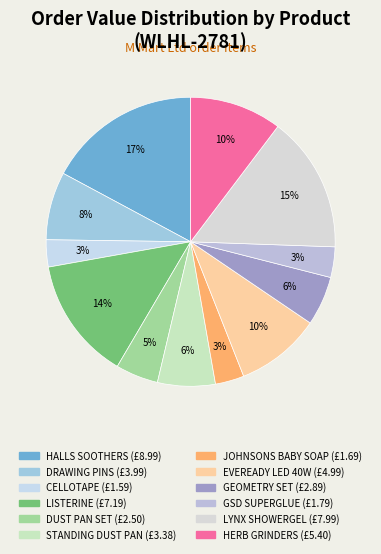

What is the largest slice in the pie chart?

HALLS SOOTHERS